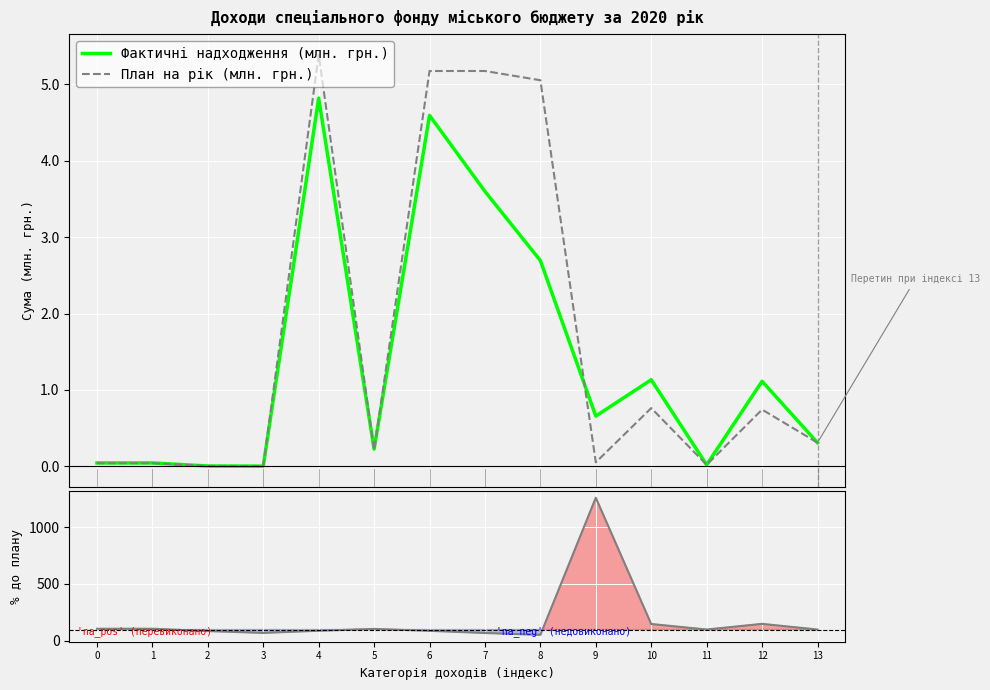

What are all the series names shown in the legend?

Фактичні надходження (млн. грн.), План на рік (млн. грн.), % до плану